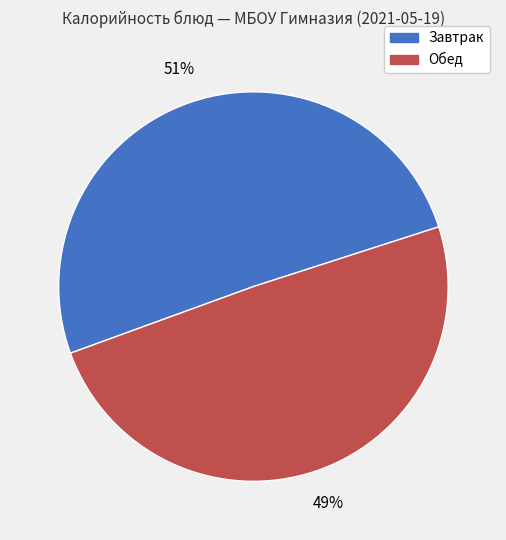

To the nearest percent, what is the average slice percentage?

50%